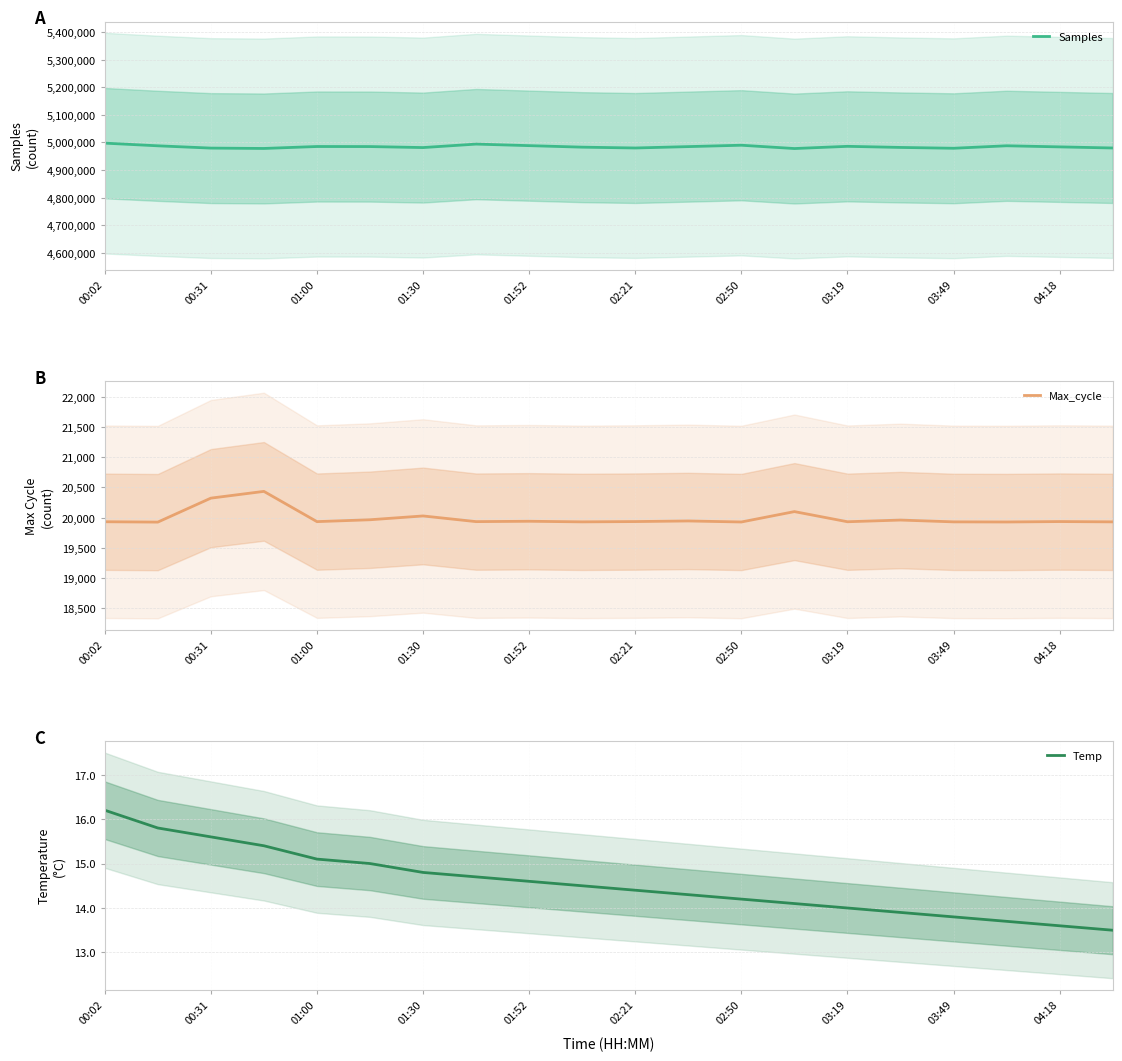

How many distinct data groups are displayed?

3